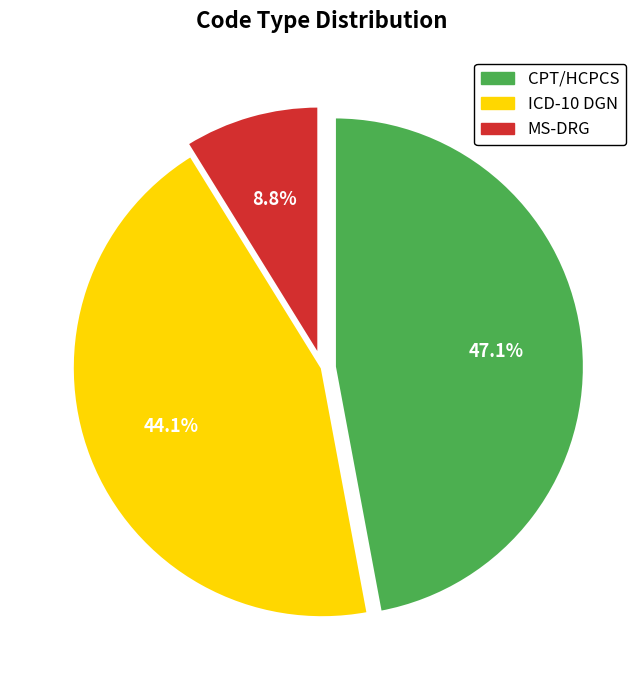

Is it true that ICD-10 DGN is 34% of the pie?

False